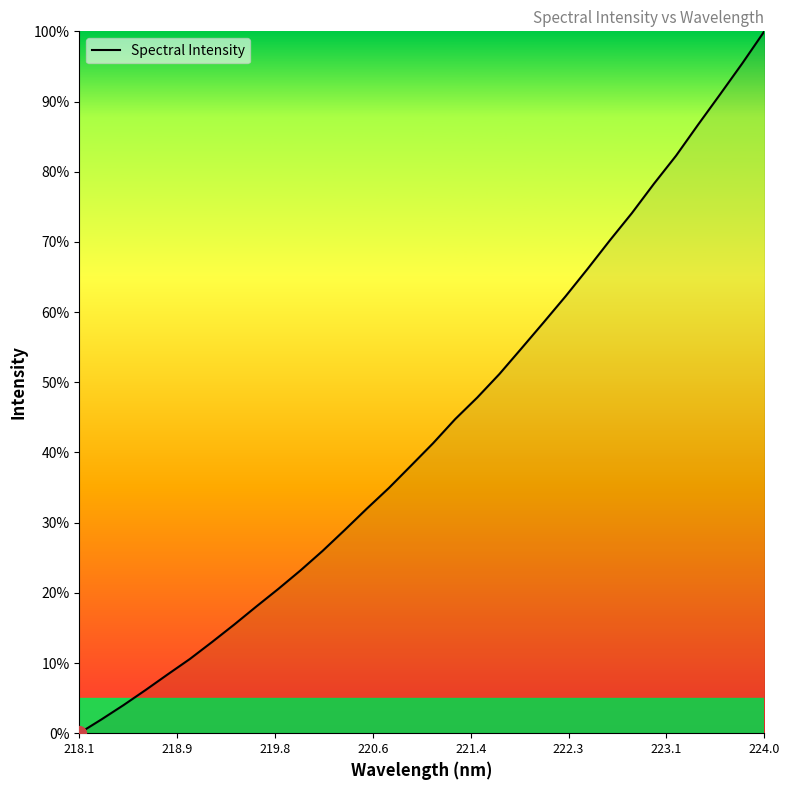

What is the sum of all values?

1386.1